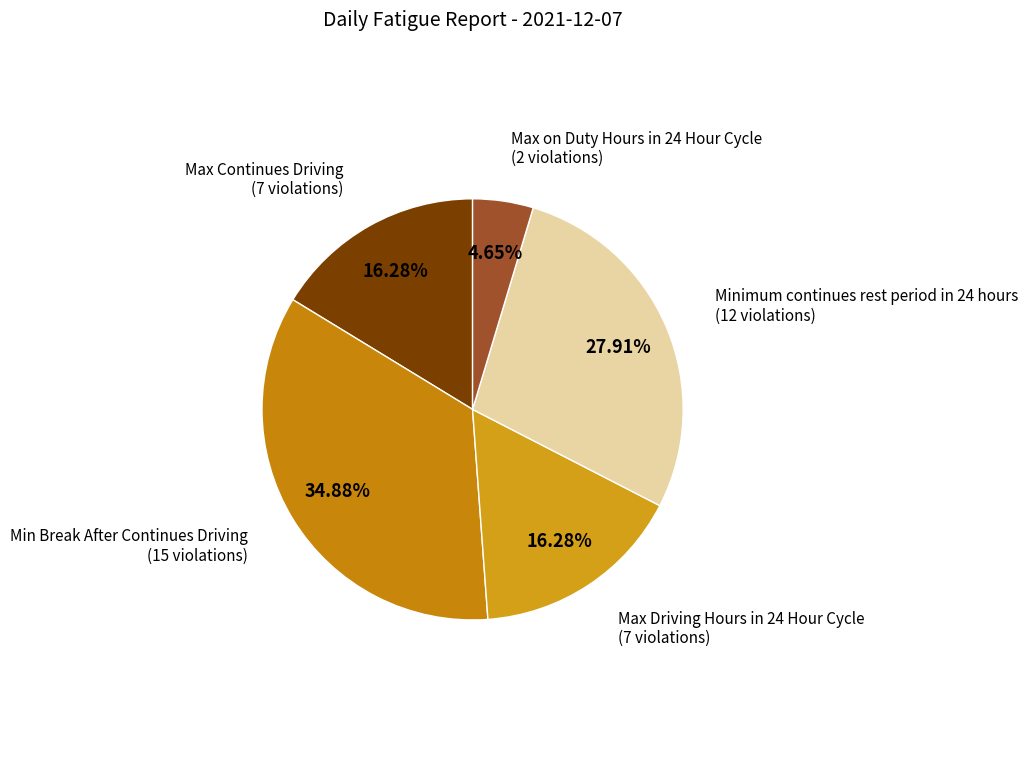

To the nearest percent, what is the combined percentage of Min Break After Continues Driving and Max Continues Driving?

51%